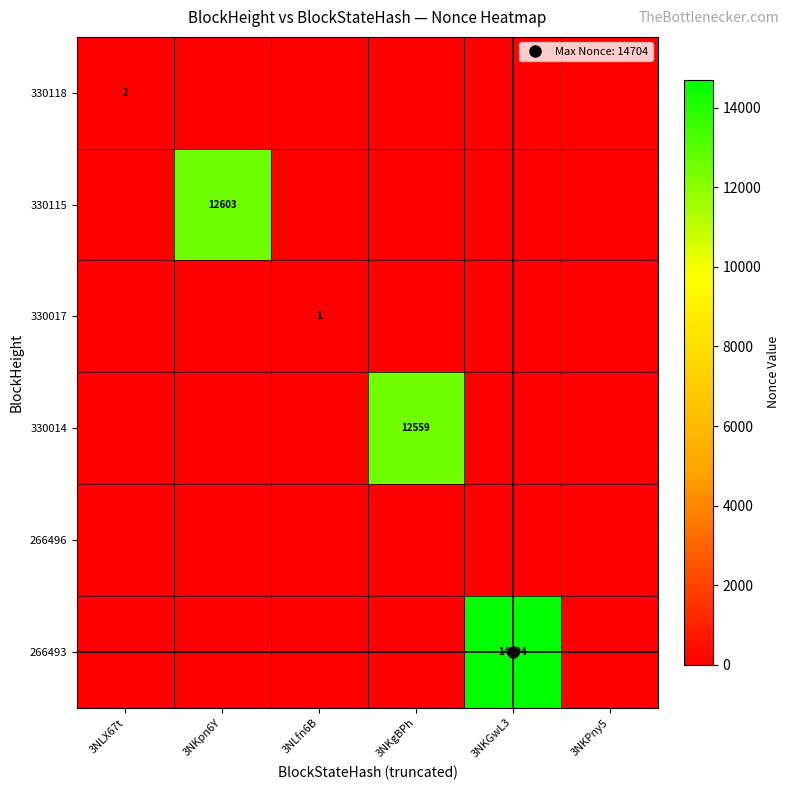

At which category is the sum across all series the highest?

3NKGwL3